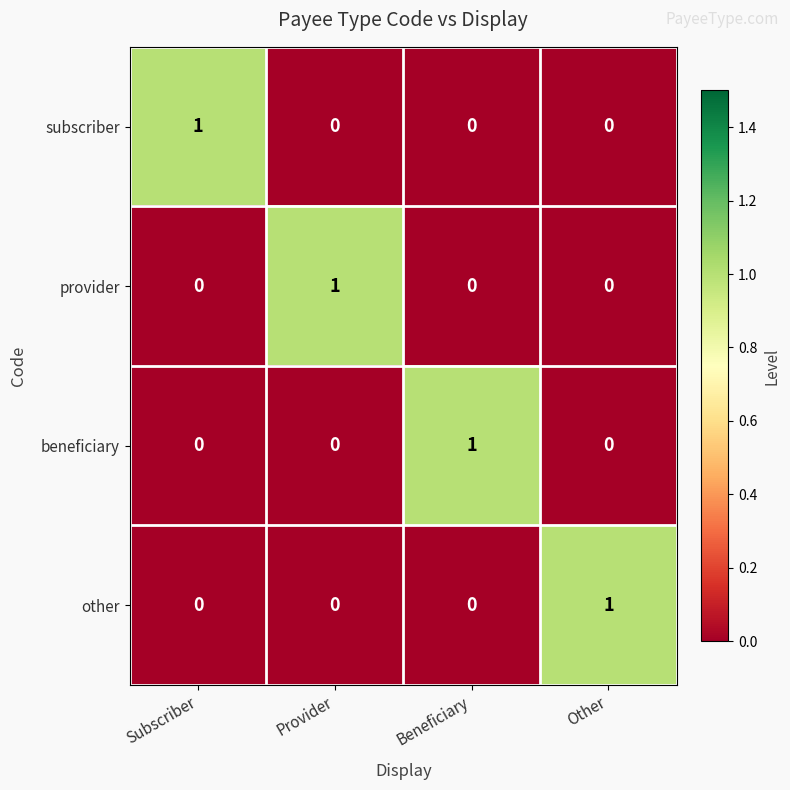

The subscriber series shows 0 at Beneficiary. True or false?

True